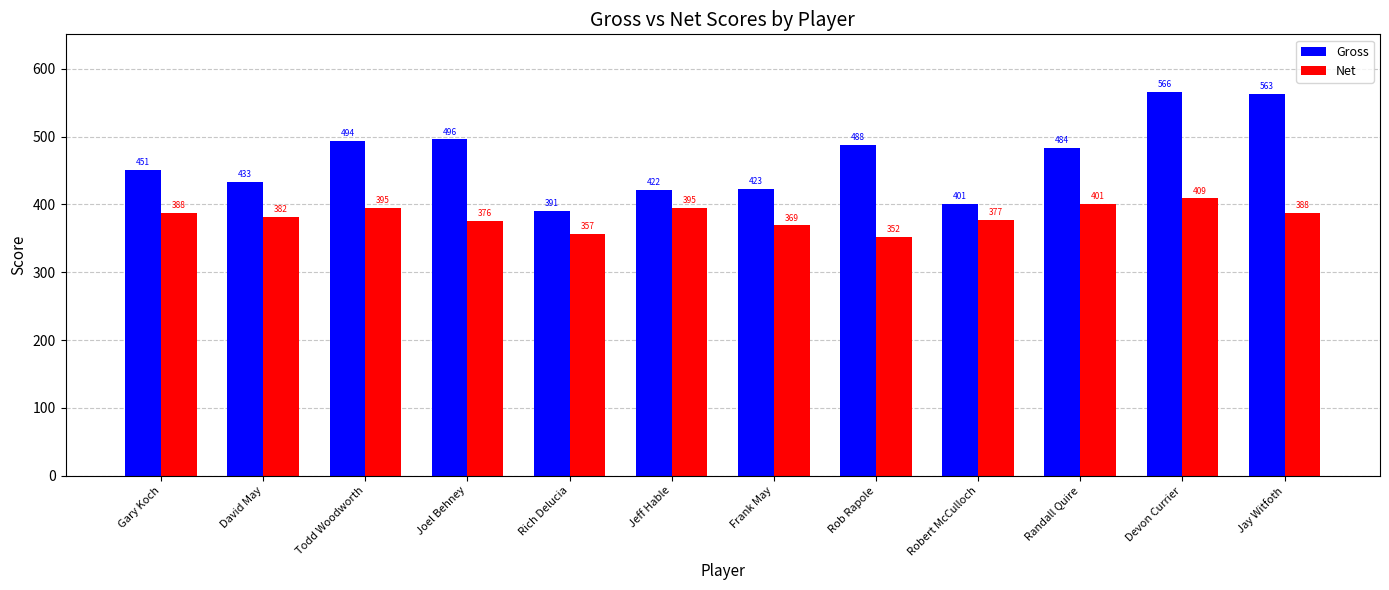

What is the value of the Net bar at the 3rd from the left?

395